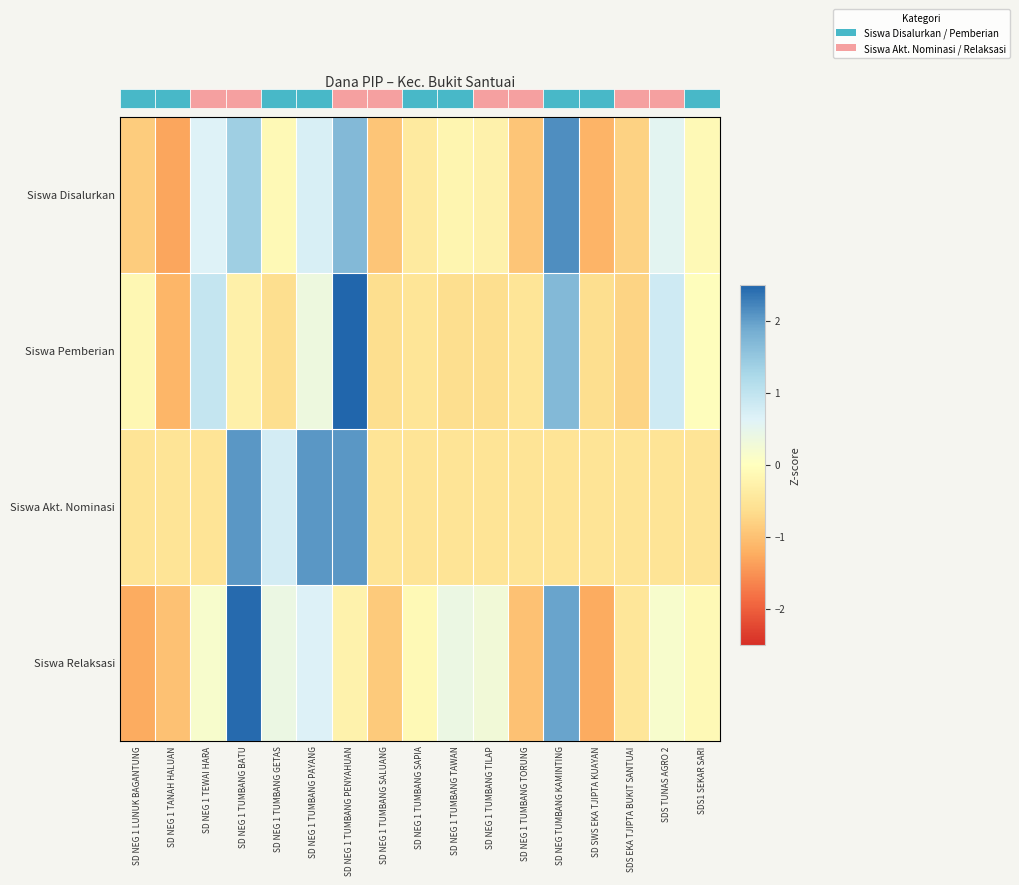

Reading left to right, list all the values displayed in this chart.

Siswa Disalurkan: SD NEG 1 LUNUK BAGANTUNG=-0.9	SD NEG 1 TANAH HALUAN=-1.3	SD NEG 1 TEWAI HARA=0.6	SD NEG 1 TUMBANG BATU=1.4	SD NEG 1 TUMBANG GETAS=-0.1	SD NEG 1 TUMBANG PAYANG=0.7	SD NEG 1 TUMBANG PENYAHUAN=1.7	SD NEG 1 TUMBANG SALUANG=-0.9	SD NEG 1 TUMBANG SAPIA=-0.4	SD NEG 1 TUMBANG TAWAN=-0.2	SD NEG 1 TUMBANG TILAP=-0.3	SD NEG 1 TUMBANG TORUNG=-0.9	SD NEG TUMBANG KAMINTING=2.1	SD SWS EKA TJIPTA KUAYAN=-1.2	SDS EKA TJIPTA BUKIT SANTUAI=-0.8	SDS TUNAS AGRO 2=0.6	SDS1 SEKAR SARI=-0.1
Siswa Pemberian: SD NEG 1 LUNUK BAGANTUNG=-0.2	SD NEG 1 TANAH HALUAN=-1.1	SD NEG 1 TEWAI HARA=1.0	SD NEG 1 TUMBANG BATU=-0.3	SD NEG 1 TUMBANG GETAS=-0.6	SD NEG 1 TUMBANG PAYANG=0.3	SD NEG 1 TUMBANG PENYAHUAN=2.8	SD NEG 1 TUMBANG SALUANG=-0.6	SD NEG 1 TUMBANG SAPIA=-0.5	SD NEG 1 TUMBANG TAWAN=-0.6	SD NEG 1 TUMBANG TILAP=-0.6	SD NEG 1 TUMBANG TORUNG=-0.5	SD NEG TUMBANG KAMINTING=1.7	SD SWS EKA TJIPTA KUAYAN=-0.6	SDS EKA TJIPTA BUKIT SANTUAI=-0.8	SDS TUNAS AGRO 2=0.8	SDS1 SEKAR SARI=-0.0
Siswa Akt. Nominasi: SD NEG 1 LUNUK BAGANTUNG=-0.5	SD NEG 1 TANAH HALUAN=-0.5	SD NEG 1 TEWAI HARA=-0.5	SD NEG 1 TUMBANG BATU=2.1	SD NEG 1 TUMBANG GETAS=0.8	SD NEG 1 TUMBANG PAYANG=2.1	SD NEG 1 TUMBANG PENYAHUAN=2.1	SD NEG 1 TUMBANG SALUANG=-0.5	SD NEG 1 TUMBANG SAPIA=-0.5	SD NEG 1 TUMBANG TAWAN=-0.5	SD NEG 1 TUMBANG TILAP=-0.5	SD NEG 1 TUMBANG TORUNG=-0.5	SD NEG TUMBANG KAMINTING=-0.5	SD SWS EKA TJIPTA KUAYAN=-0.5	SDS EKA TJIPTA BUKIT SANTUAI=-0.5	SDS TUNAS AGRO 2=-0.5	SDS1 SEKAR SARI=-0.5
Siswa Relaksasi: SD NEG 1 LUNUK BAGANTUNG=-1.3	SD NEG 1 TANAH HALUAN=-1.0	SD NEG 1 TEWAI HARA=0.1	SD NEG 1 TUMBANG BATU=2.5	SD NEG 1 TUMBANG GETAS=0.4	SD NEG 1 TUMBANG PAYANG=0.7	SD NEG 1 TUMBANG PENYAHUAN=-0.2	SD NEG 1 TUMBANG SALUANG=-0.9	SD NEG 1 TUMBANG SAPIA=-0.1	SD NEG 1 TUMBANG TAWAN=0.4	SD NEG 1 TUMBANG TILAP=0.3	SD NEG 1 TUMBANG TORUNG=-1.0	SD NEG TUMBANG KAMINTING=1.9	SD SWS EKA TJIPTA KUAYAN=-1.3	SDS EKA TJIPTA BUKIT SANTUAI=-0.5	SDS TUNAS AGRO 2=0.1	SDS1 SEKAR SARI=-0.1